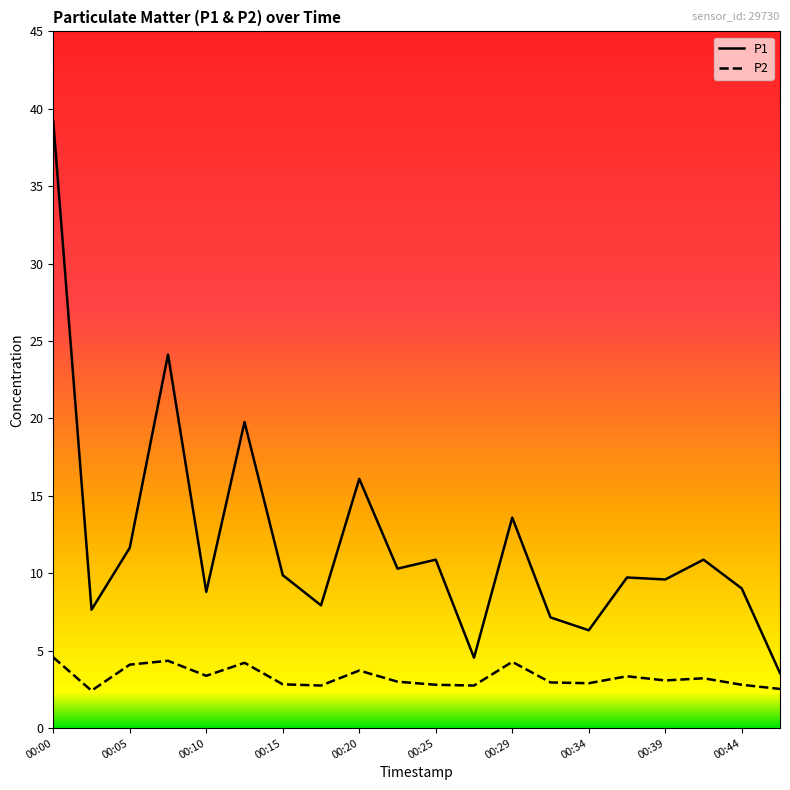

Does the chart display data point markers on the line(s)?

No